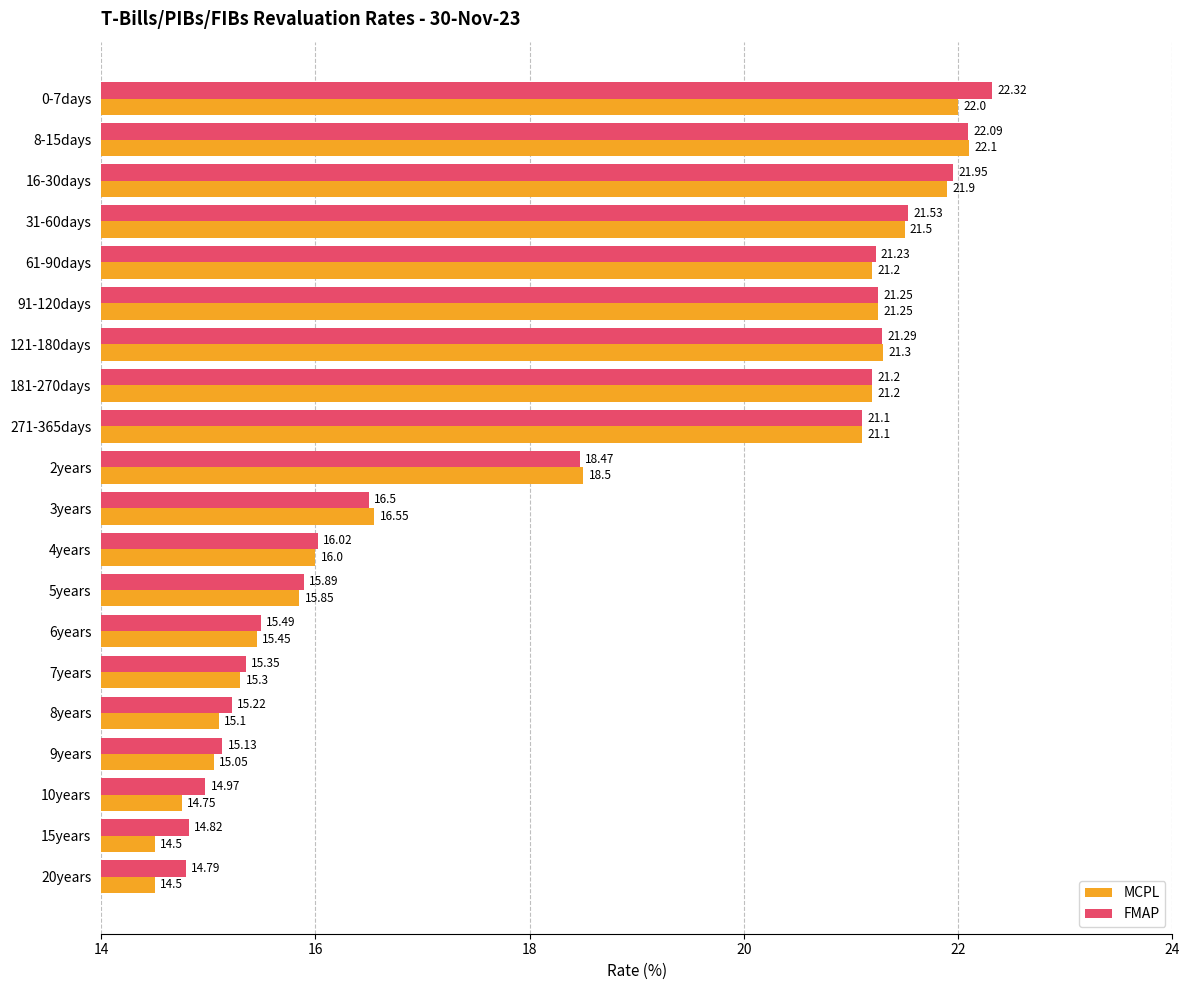

Is the value of MCPL at 0-7days greater than the value of FMAP at 15years?

Yes